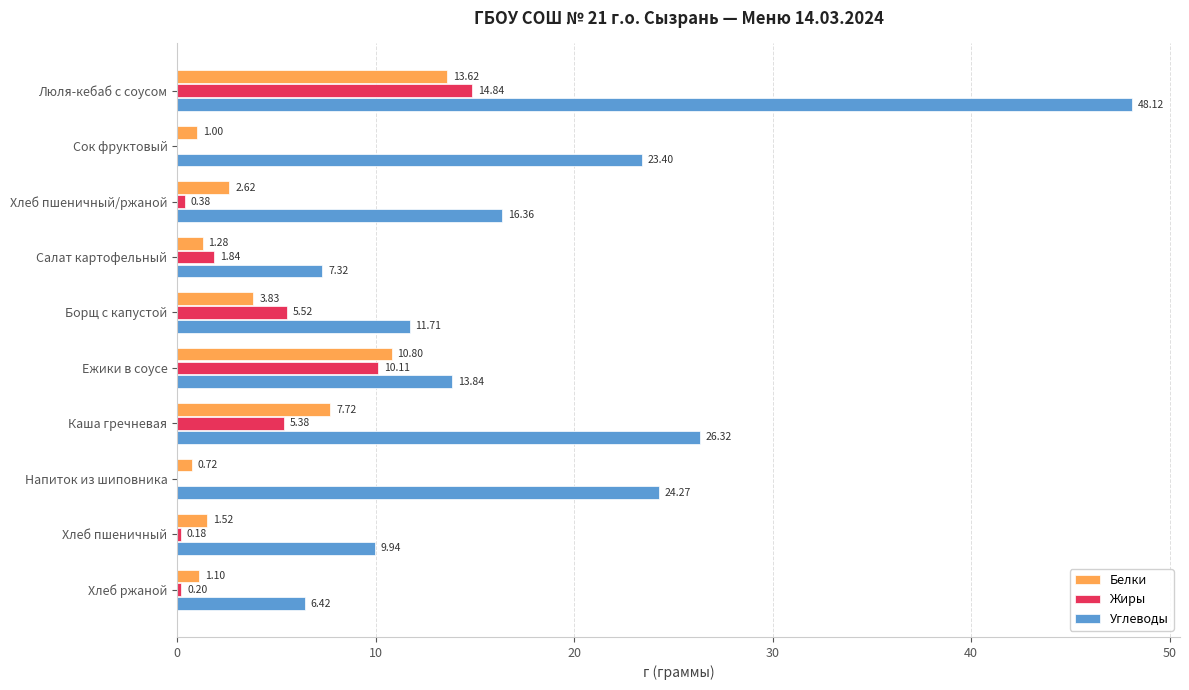

What is the sum of all Углеводы values?

187.7